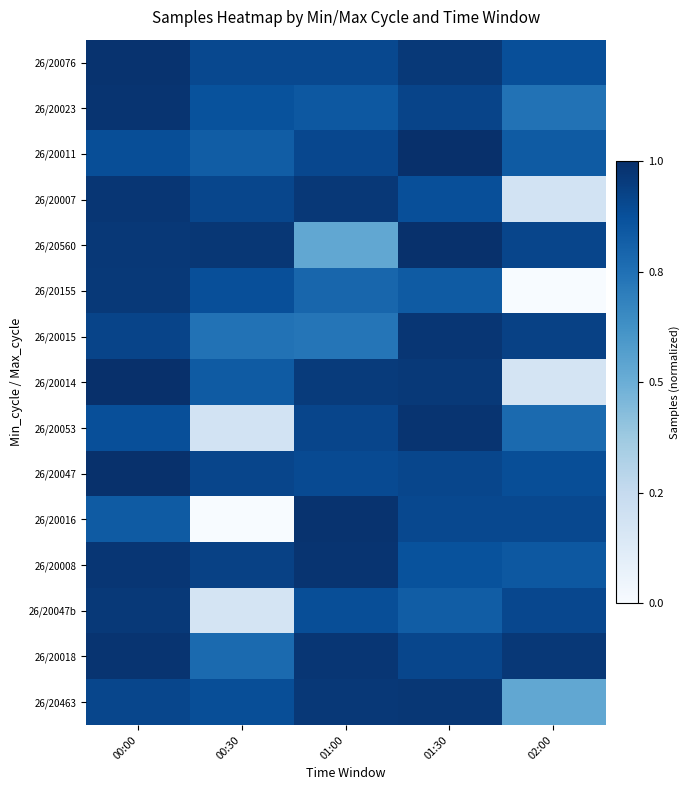

At 00:30, list the series in order from largest to smallest.

26/20560, 26/20008, 26/20047, 26/20007, 26/20076, 26/20463, 26/20155, 26/20023, 26/20014, 26/20011, 26/20018, 26/20015, 26/20053, 26/20047b, 26/20016